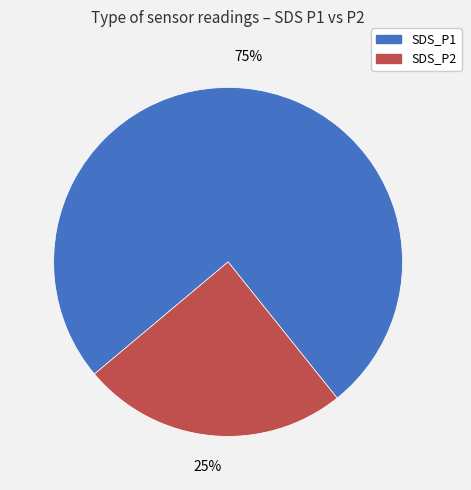

Is the sum of SDS_P2 and SDS_P1 greater than half?

Yes